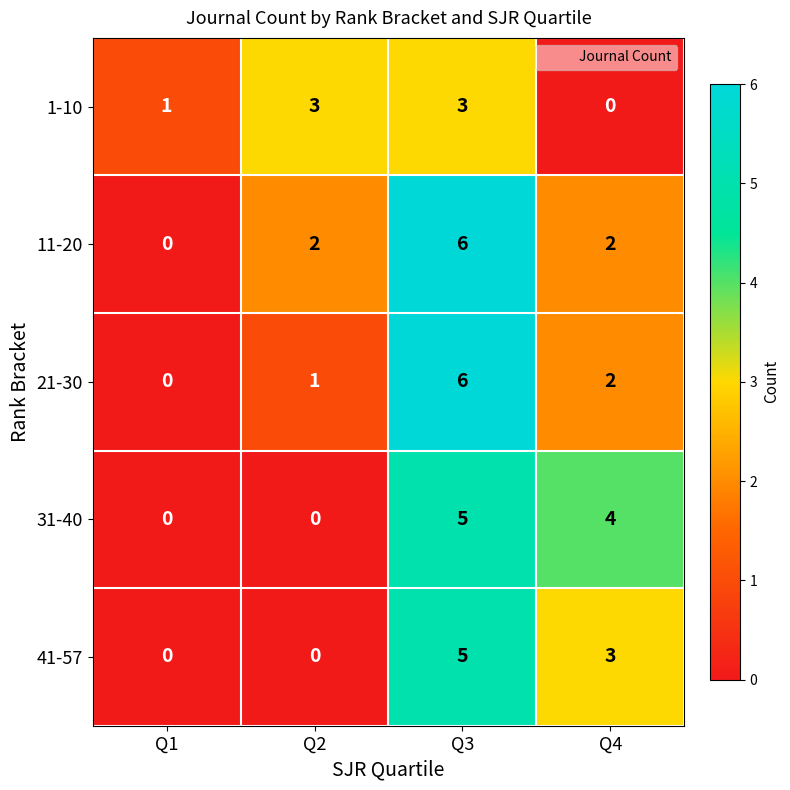

Count the 31-40 values in the range 0 to 5.

4